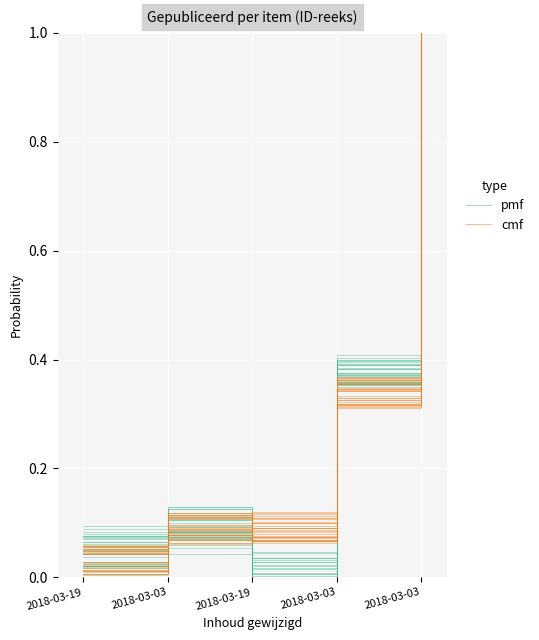

Reading left to right, what are all the values shown in this chart?

pmf: 0.1	0.1	0.0	0.4	1.0
cmf: 0.1	0.1	0.1	0.3	1.0